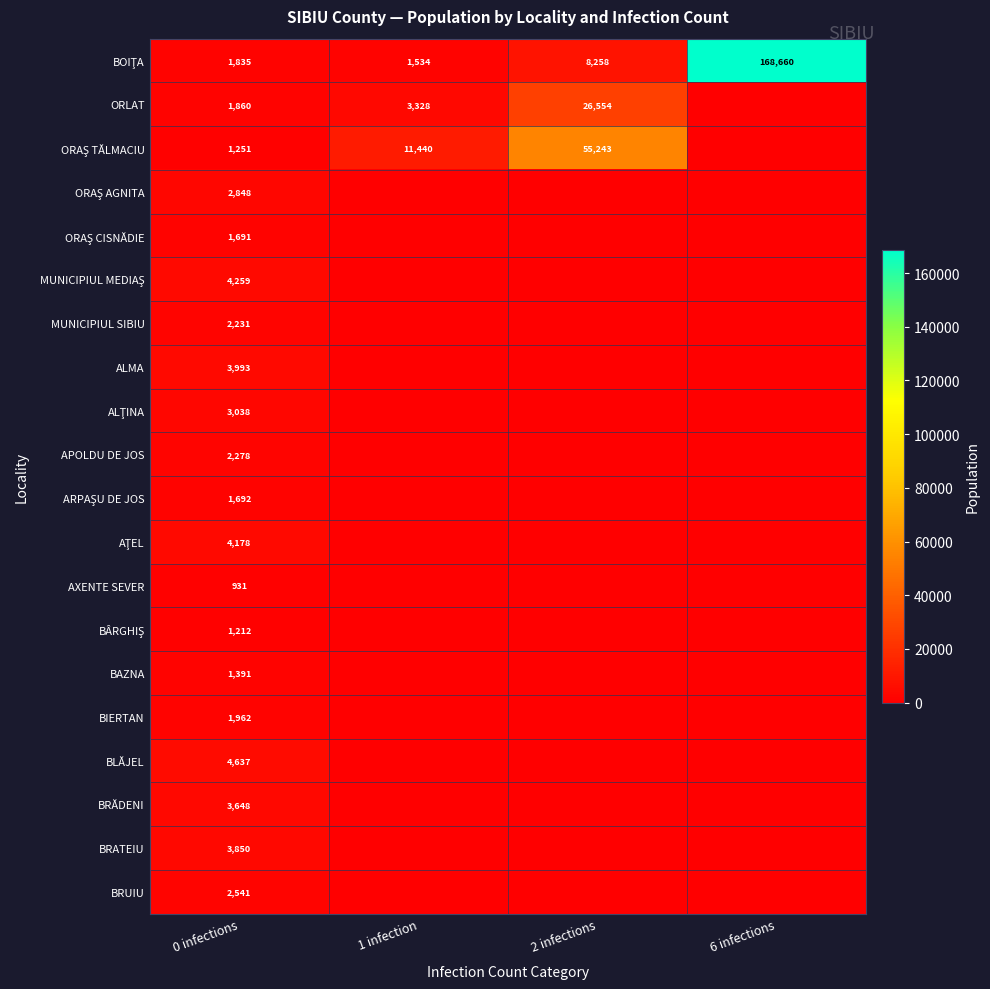

What is the total value across all series at 0 infections?

51326